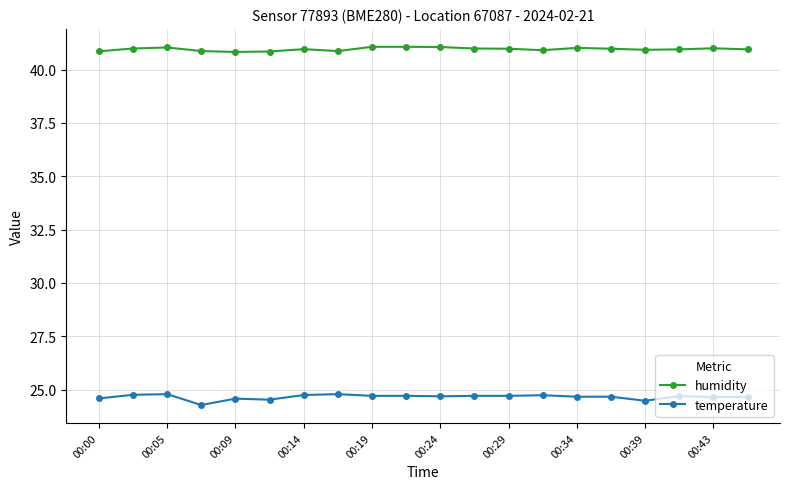

What is the difference between the maximum and minimum values in the temperature series?

0.5